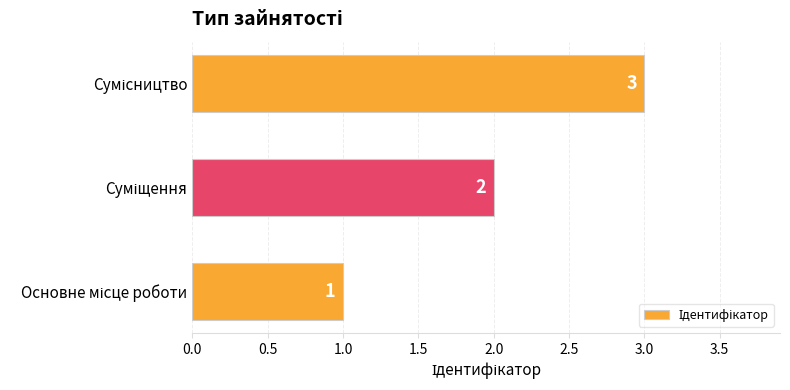

What is the maximum value shown in the chart?

3